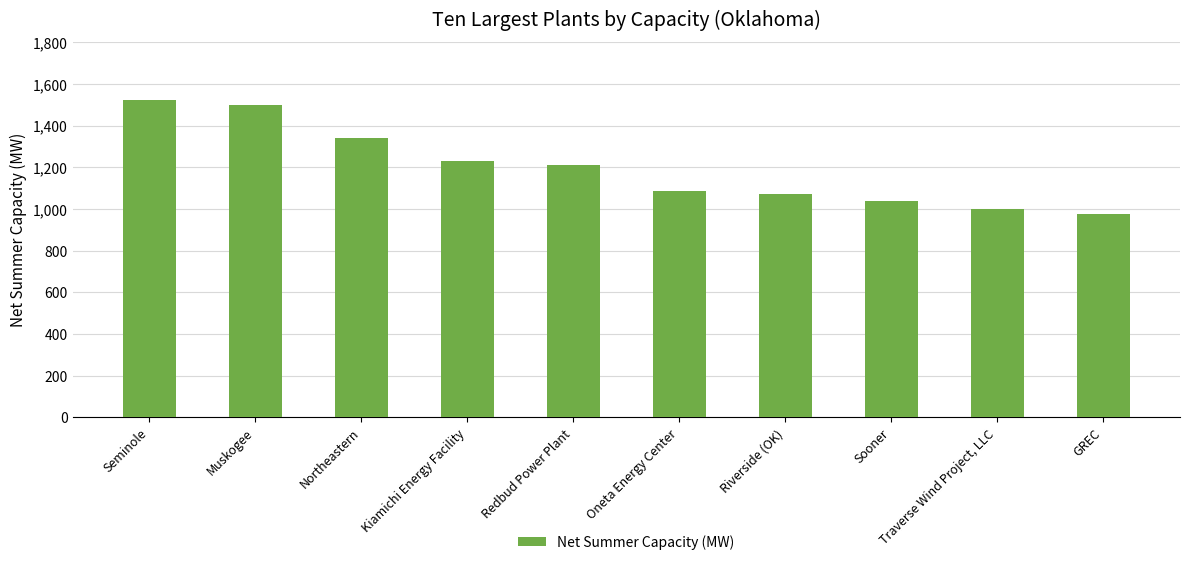

What is the change in value from Oneta Energy Center to Traverse Wind Project, LLC?

-87.4